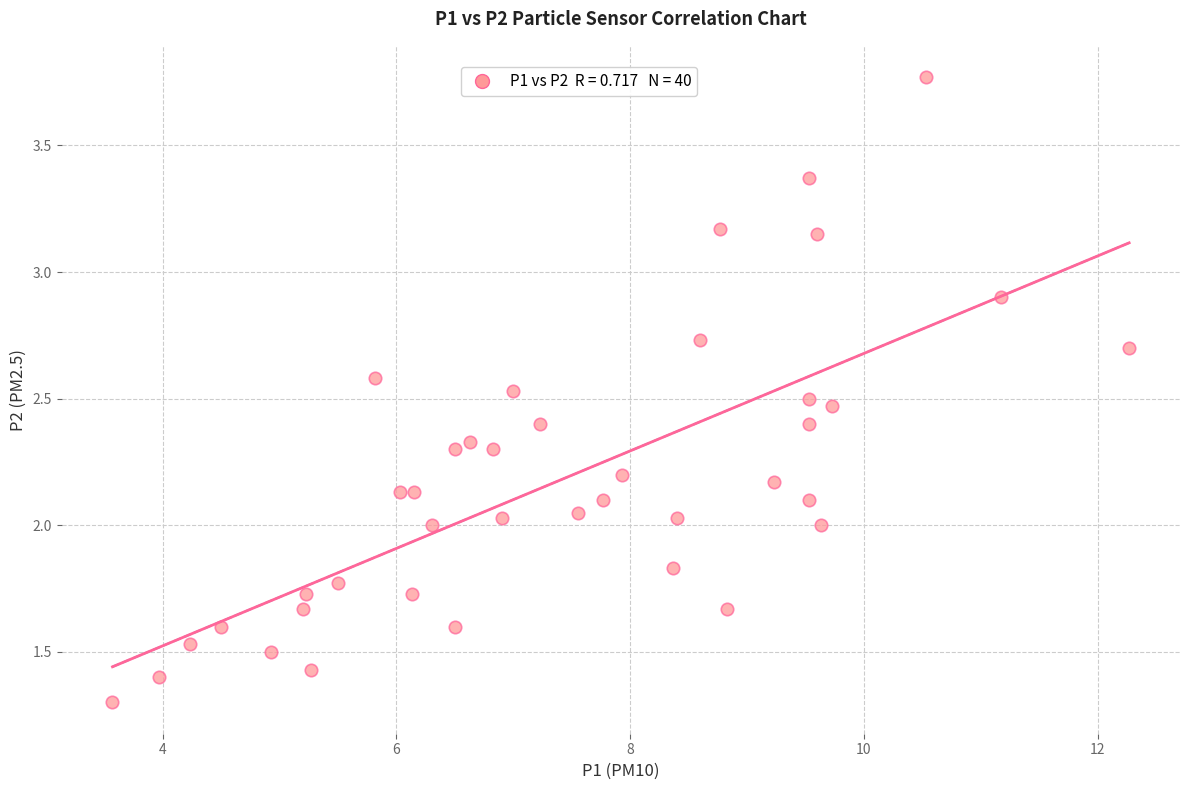

What is the range of X values (max minus min)?

8.7